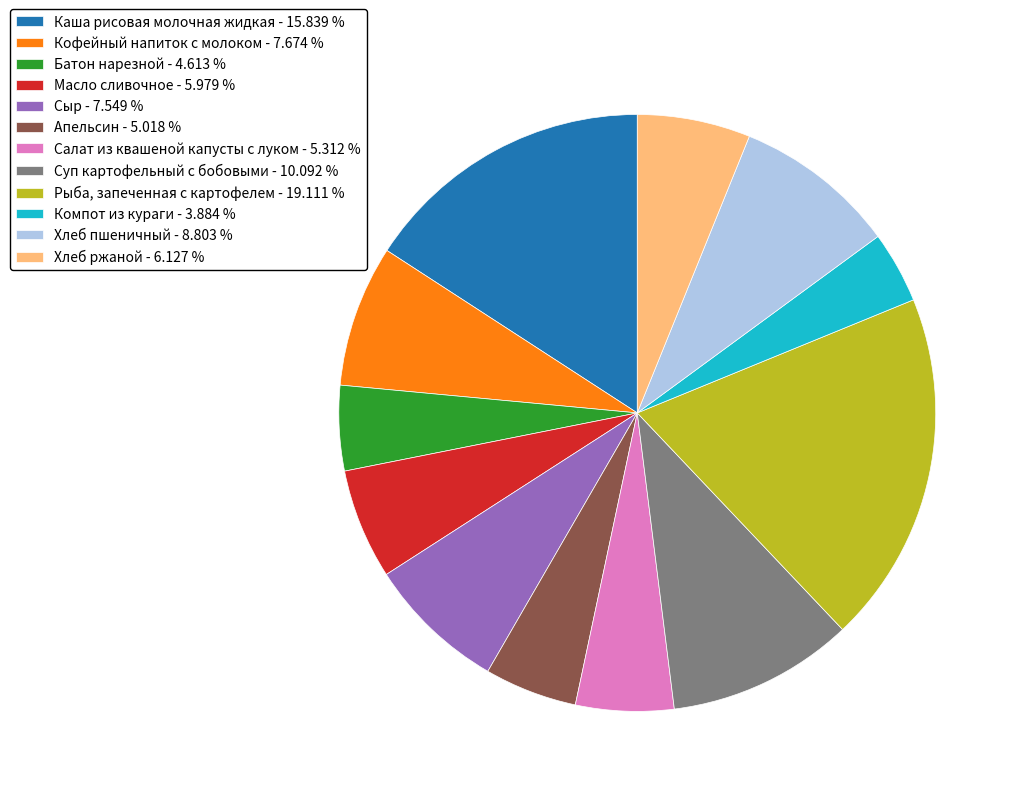

Is the sum of Каша рисовая молочная жидкая and Батон нарезной greater than half?

No